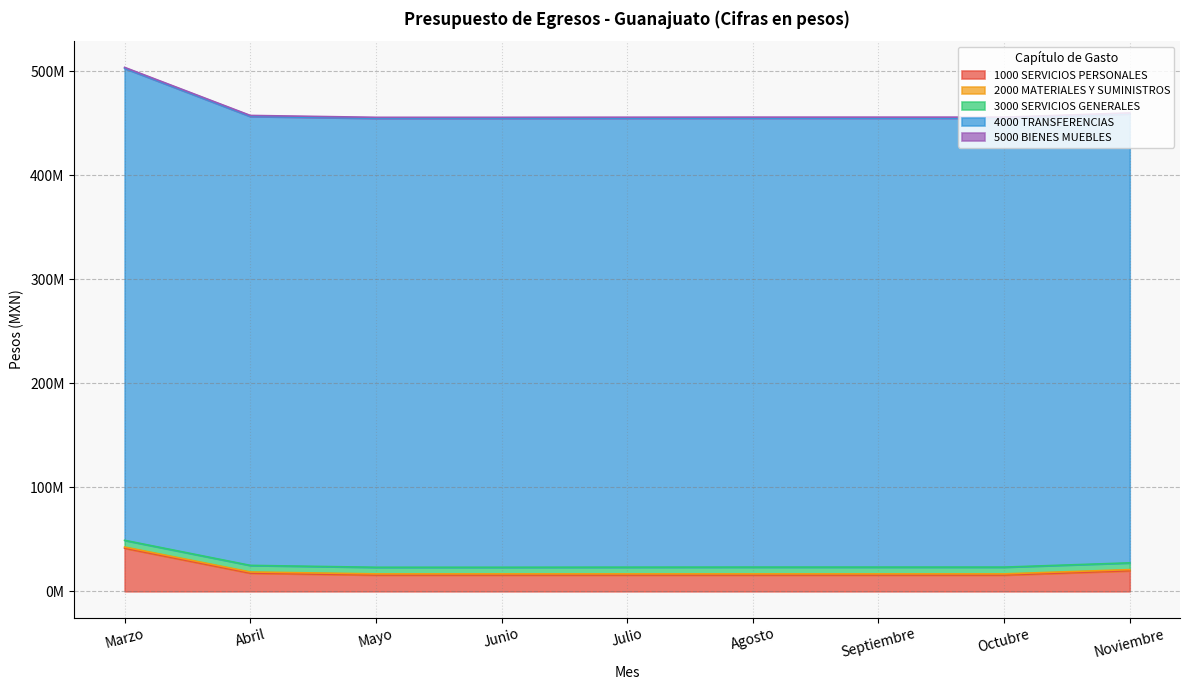

How many lines are shown in the chart?

5